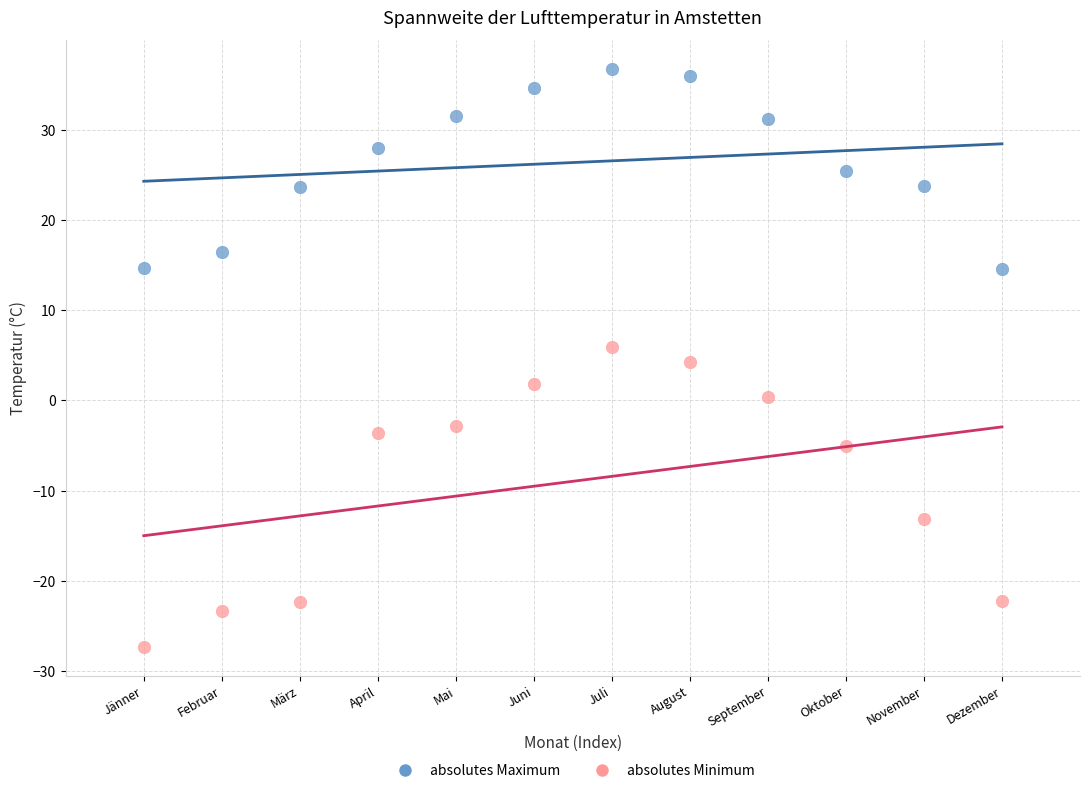

Which series contains the lowest Y value?

absolutes Minimum